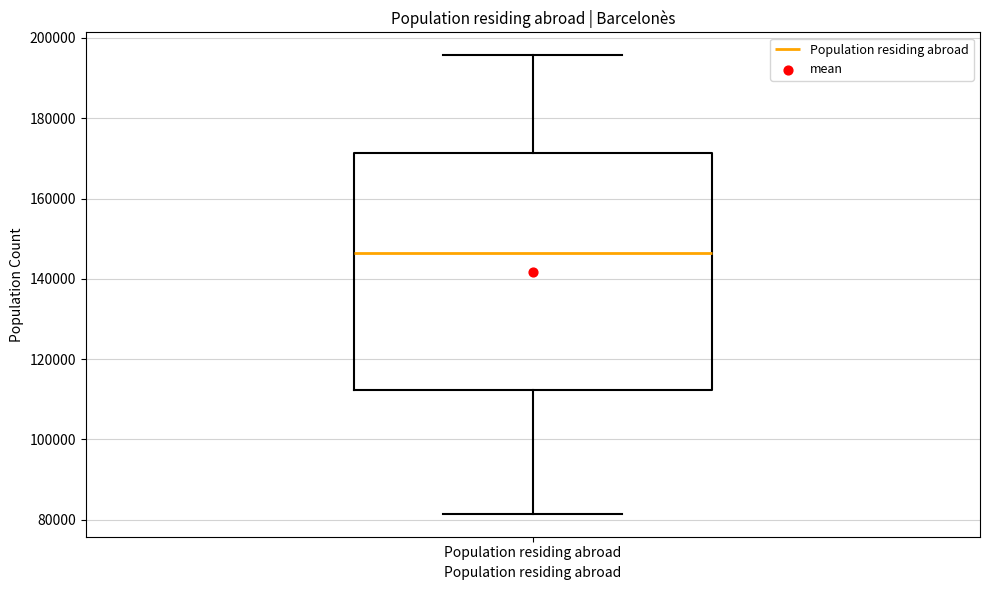

Where does the median line of the box for Population residing abroad sit on the y-axis? The values are not printed on the chart, so give them approximately, as read against the axis.

146000